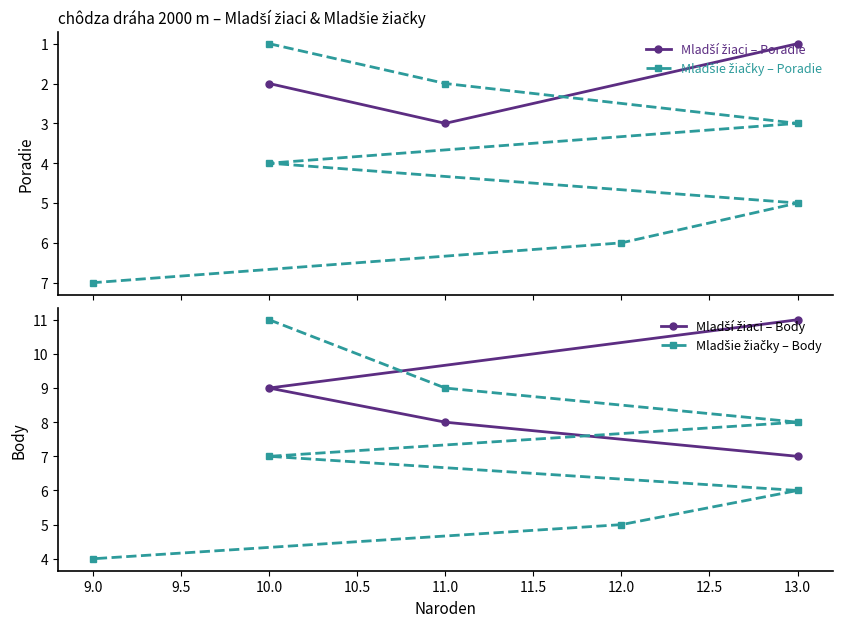

What is the difference between the maximum and minimum values in the Body series?

7